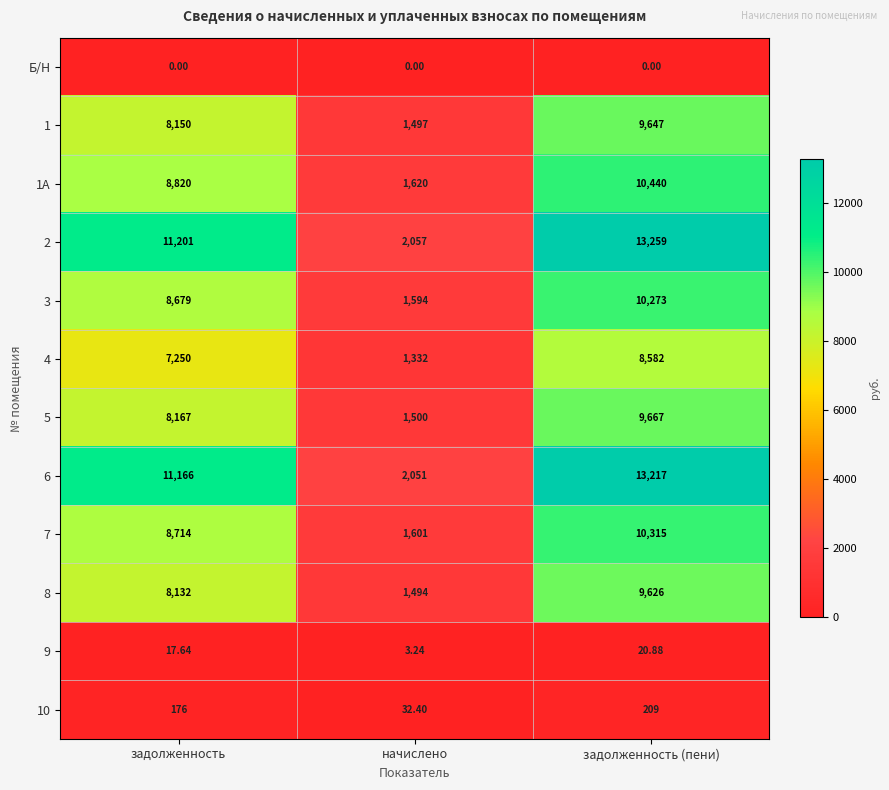

Rank the categories by 3 value from lowest to highest.

начислено, задолженность, задолженность (пени)